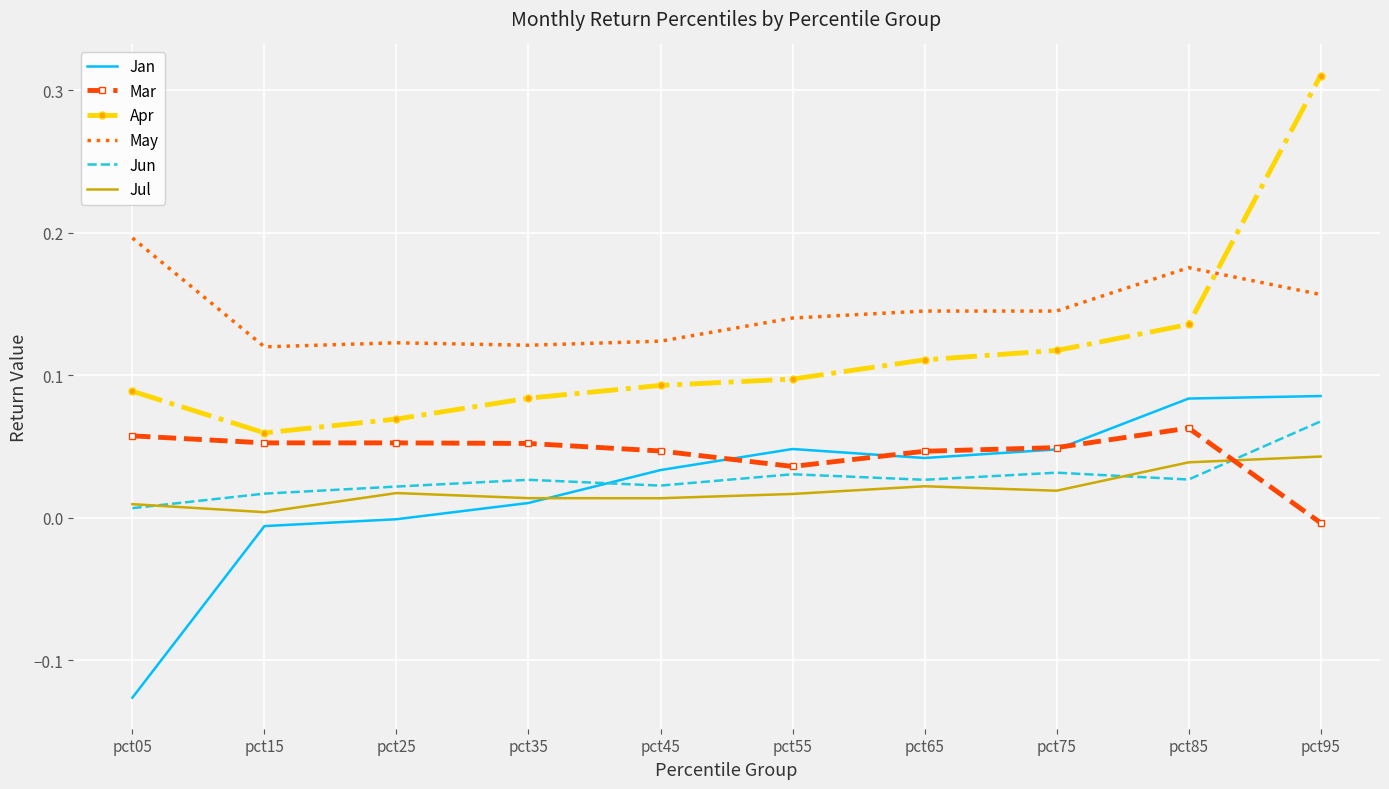

Which series has the largest range (max minus min)?

Apr